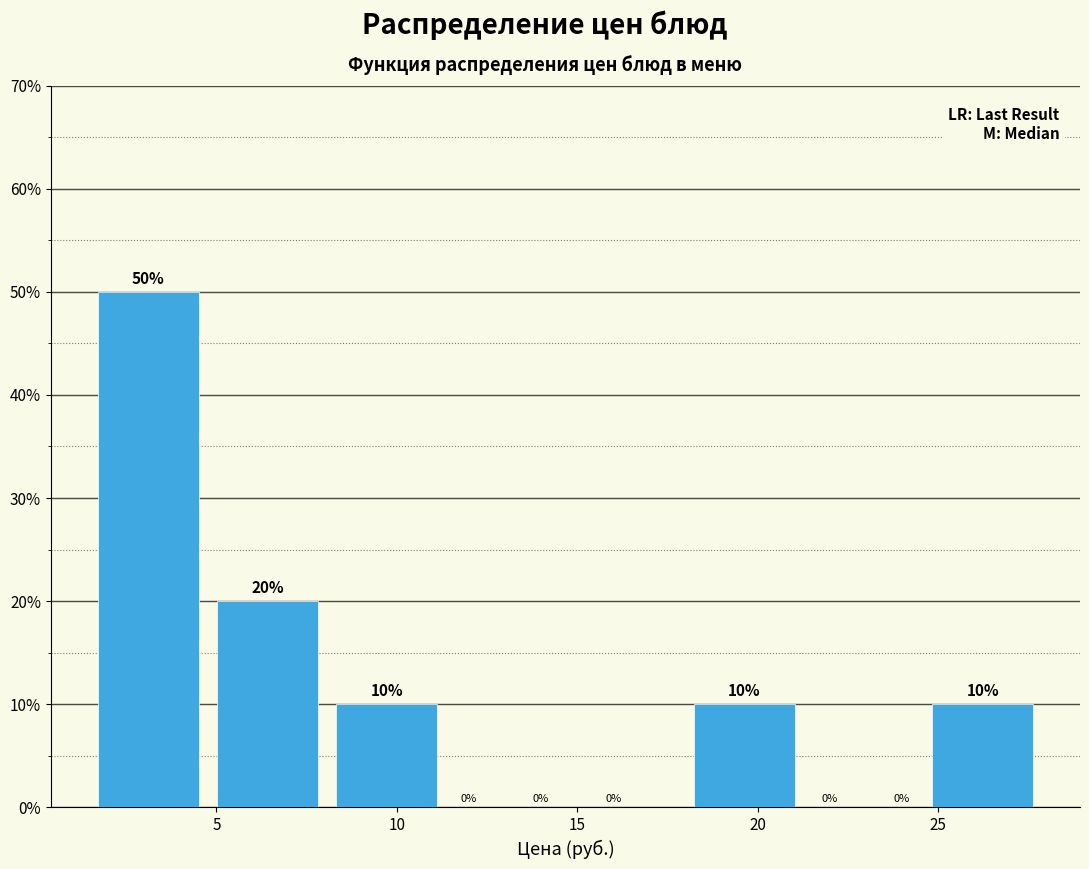

Over which range of the x-axis is the bar tallest?

1.5 to 5.0